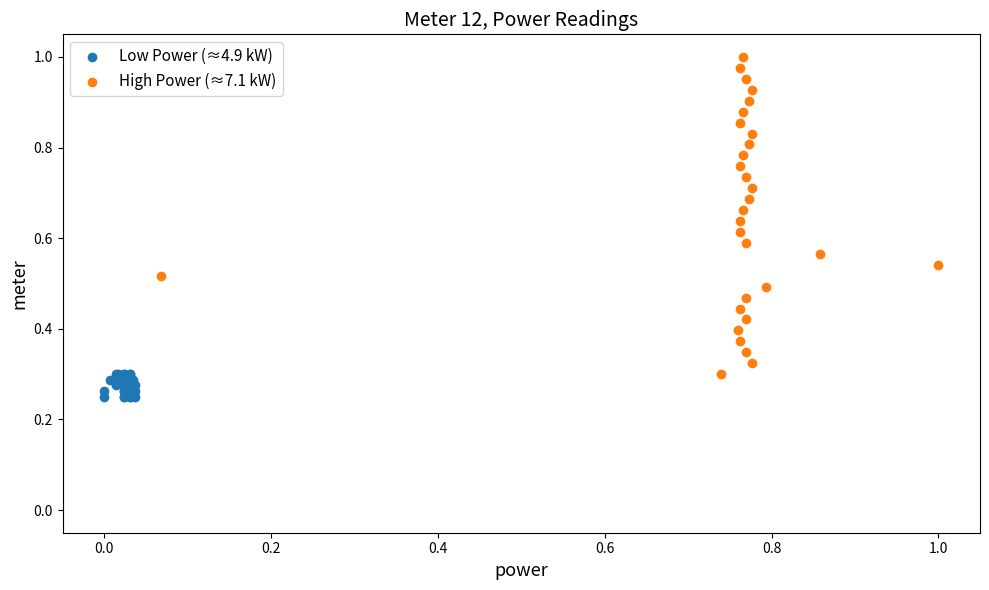

Which series contains the highest Y value?

High Power (≈7.1 kW)